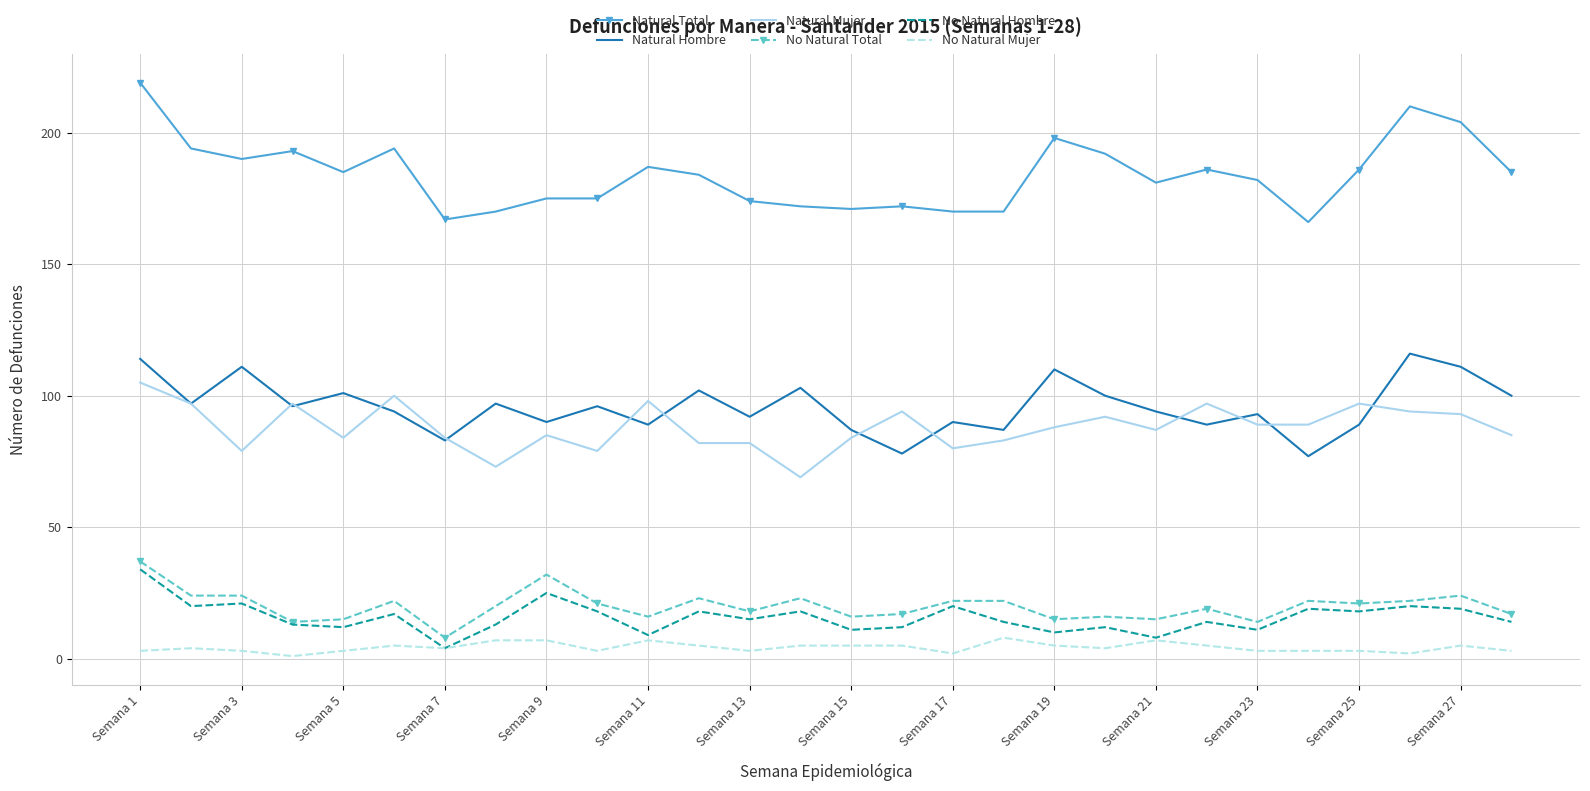

Rank the series by their maximum value, from lowest to highest.

No Natural Mujer, No Natural Hombre, No Natural Total, Natural Mujer, Natural Hombre, Natural Total